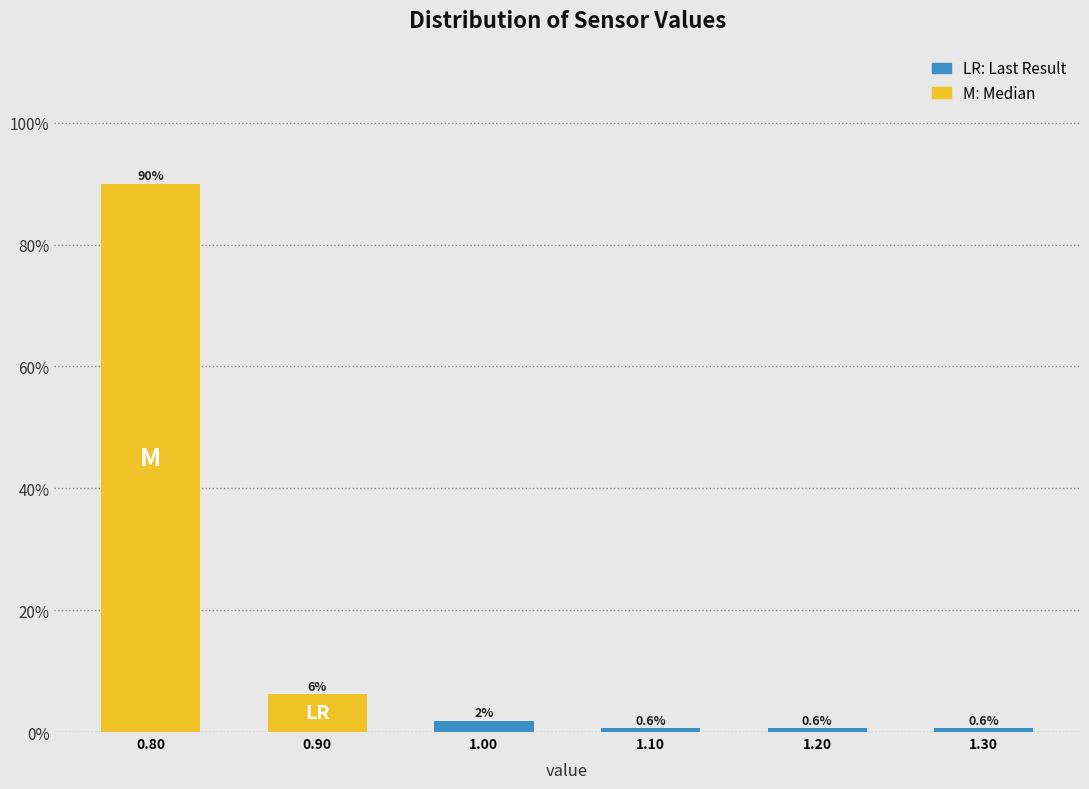

Which range on the x-axis has the tallest bar?

0.75 to 0.85